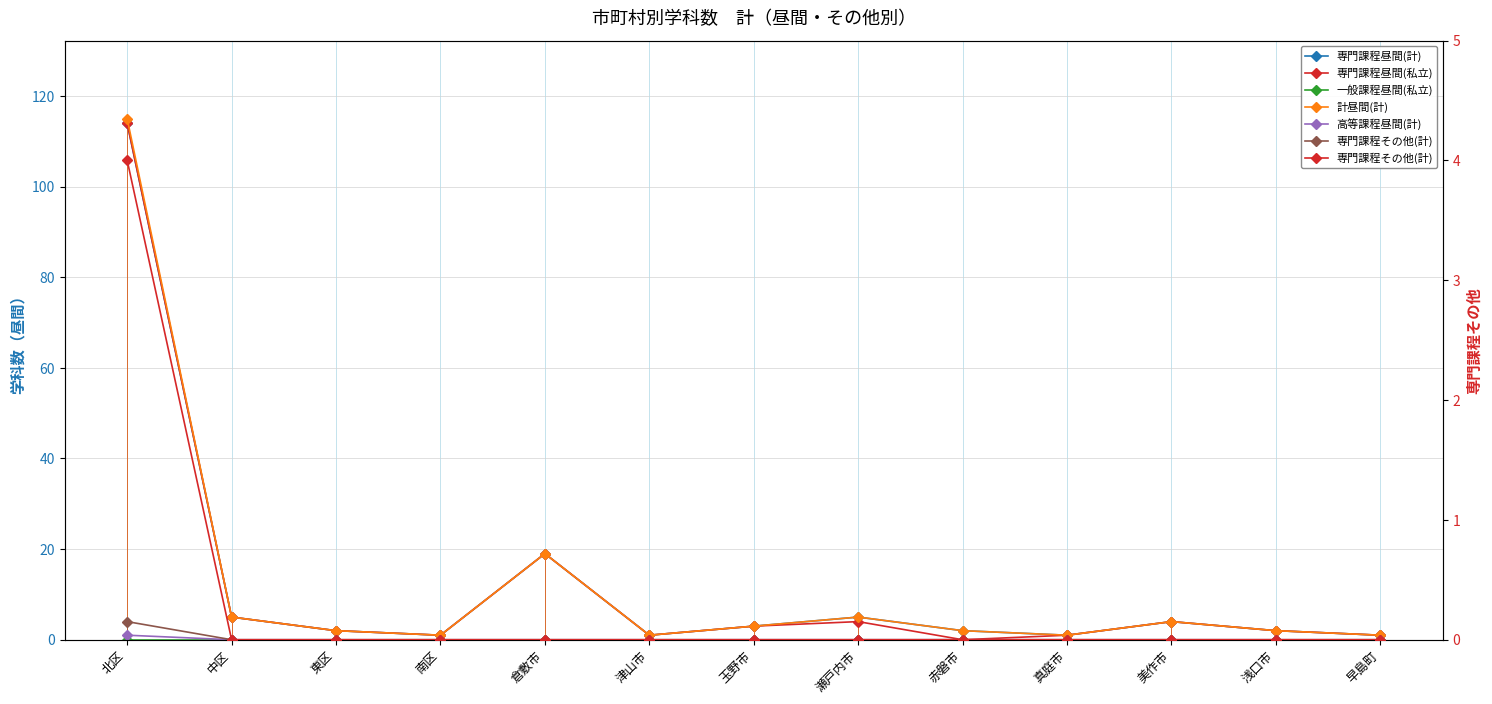

The value of 専門課程昼間(私立) at 美作市 is 4. True or false?

True